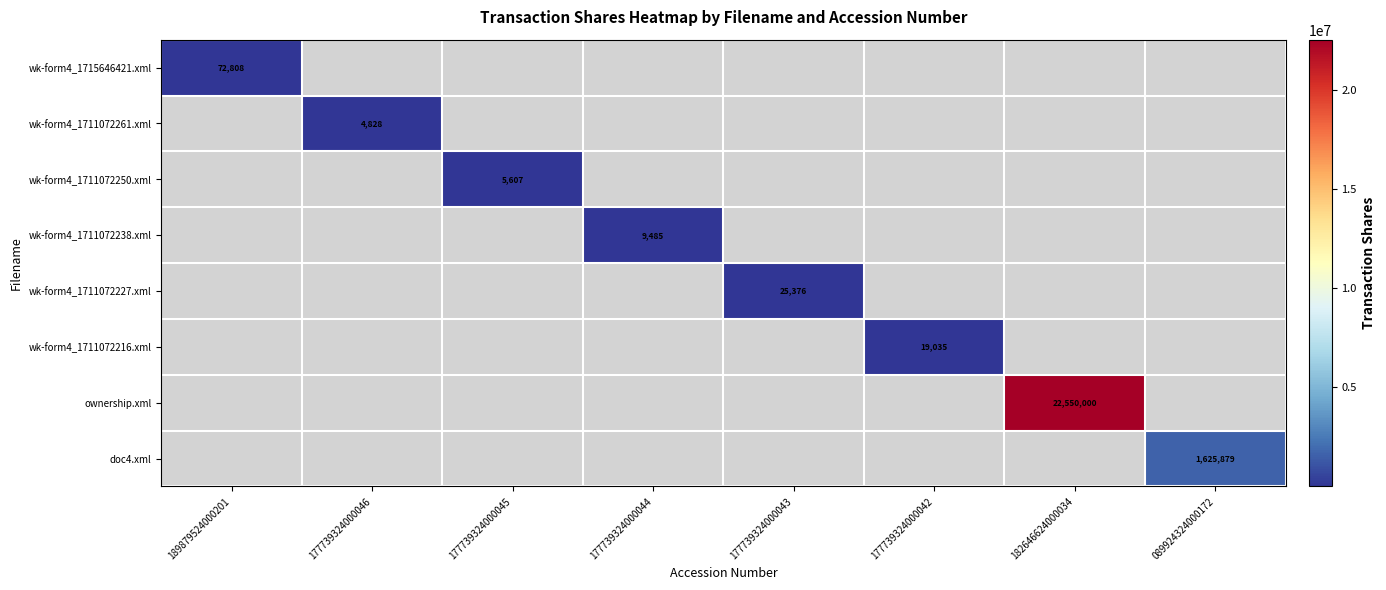

True or false: wk-form4_1711072216.xml has a value of 31921 at 177739324000042.

False